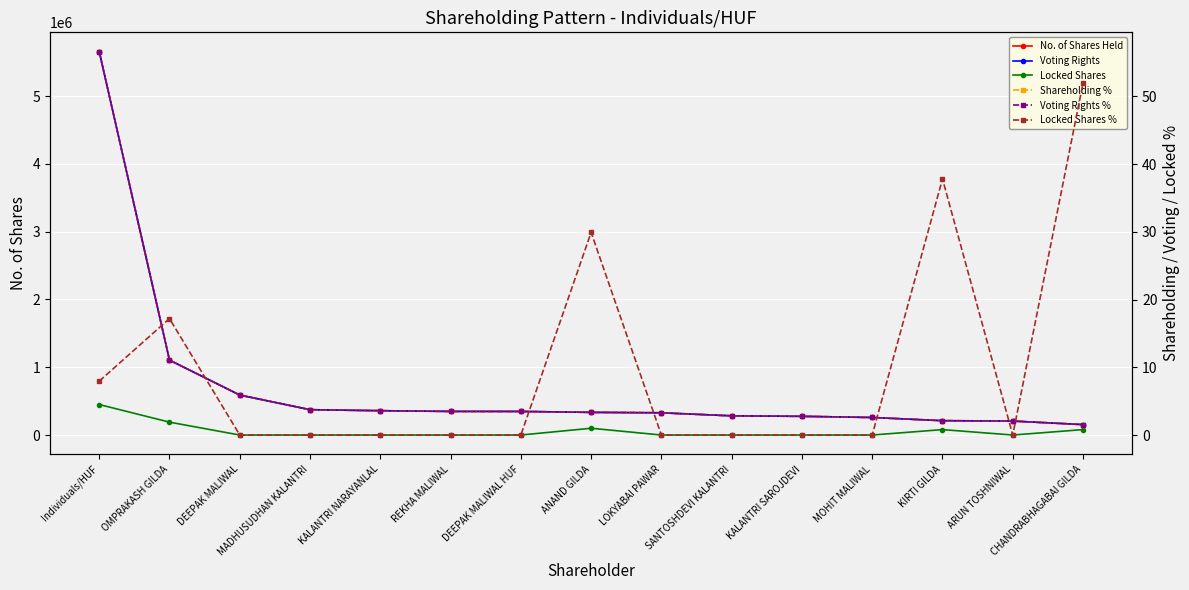

What is the spread (max minus min) of values at Individuals/HUF?

5657063.0